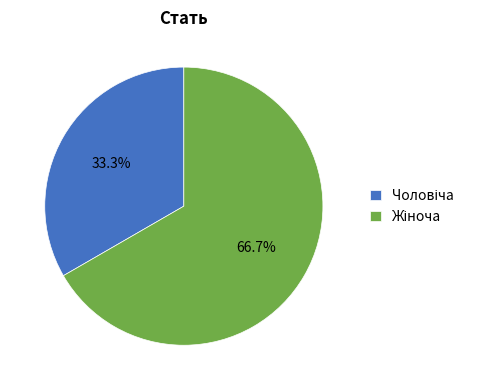

Is there a majority slice in this chart?

Yes